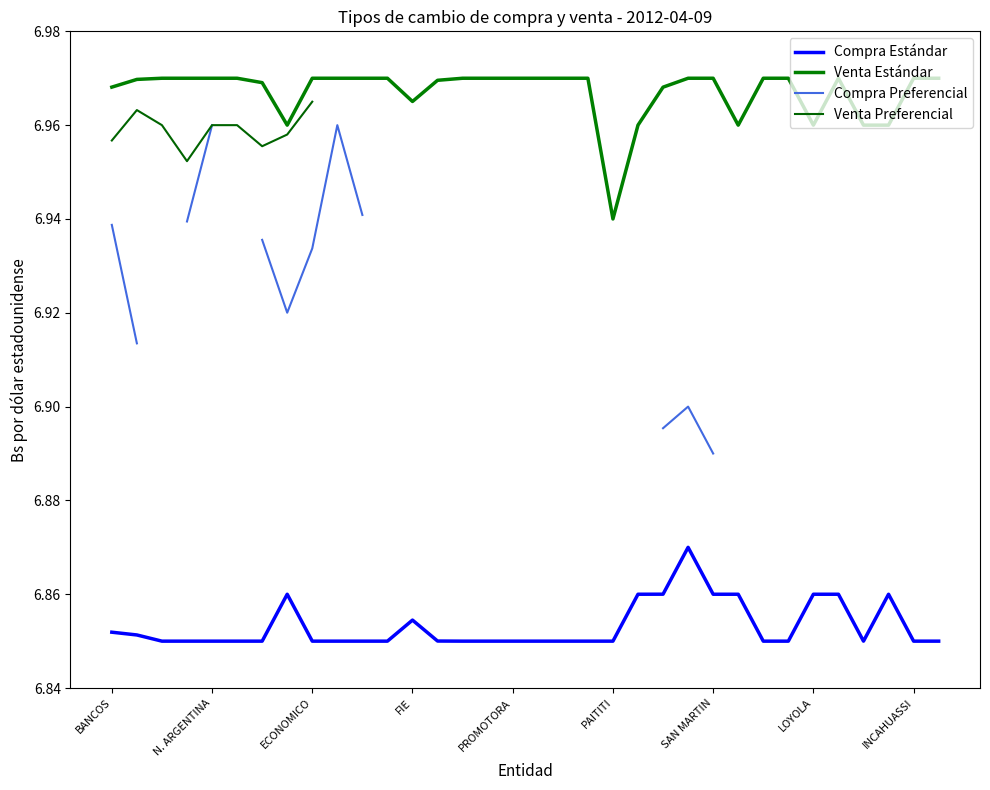

True or false: Compra Estándar and Venta Estándar intersect in this chart.

False